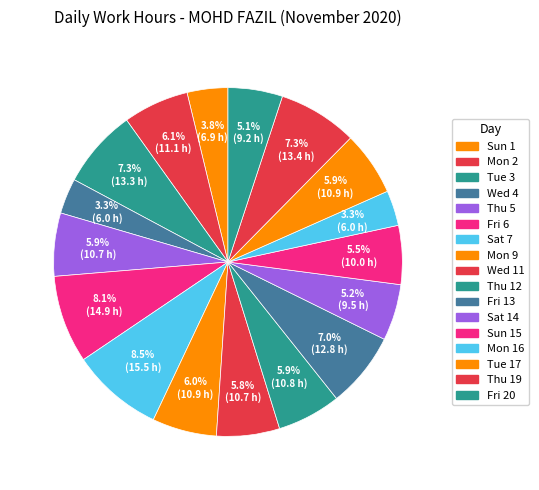

How many segments does this pie chart have?

17